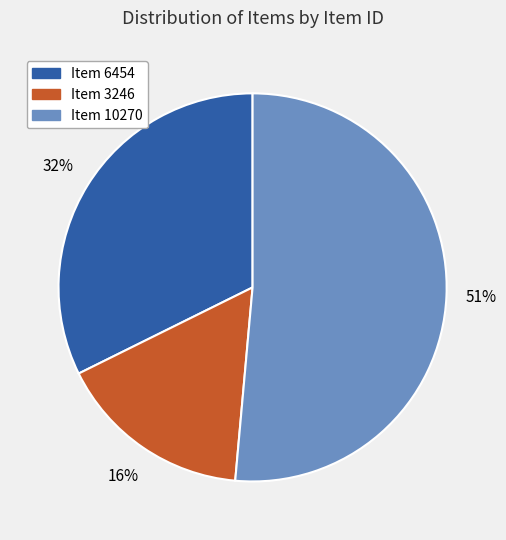

To the nearest percent, what is the average slice percentage?

33%